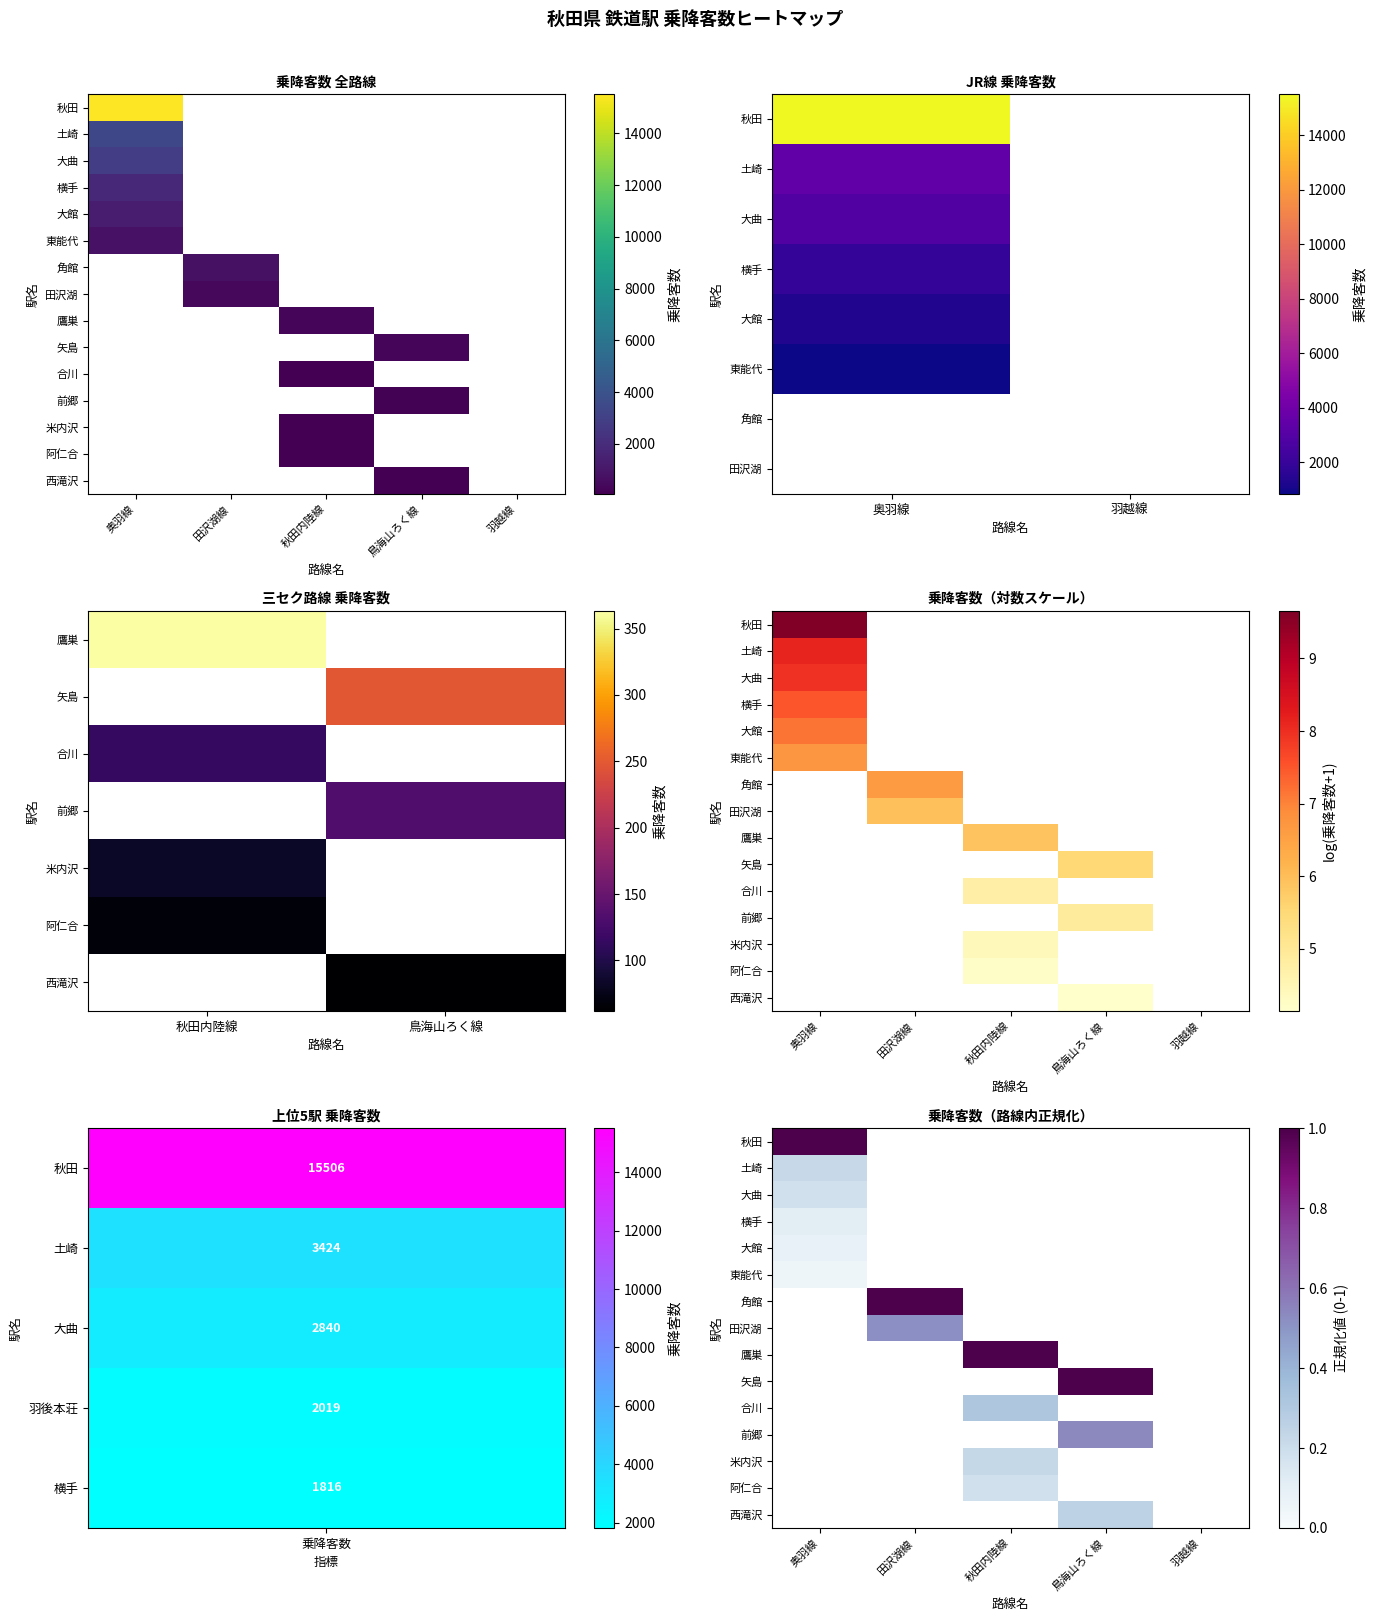

How many positive values does the 秋田 series have?

1